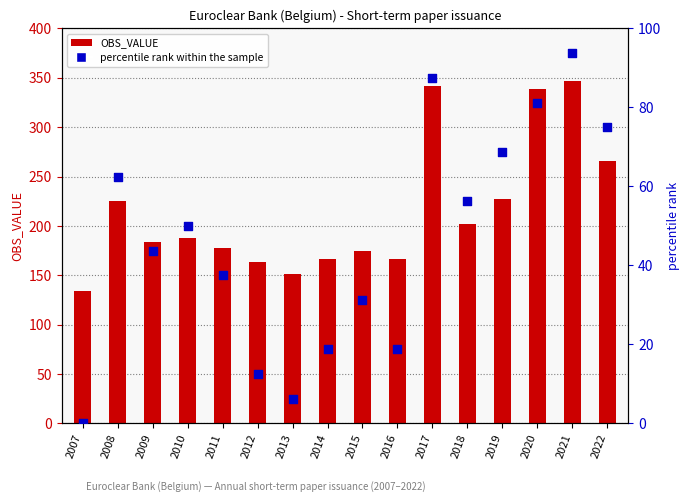

What are all the series names shown in the legend?

OBS_VALUE, percentile rank within the sample